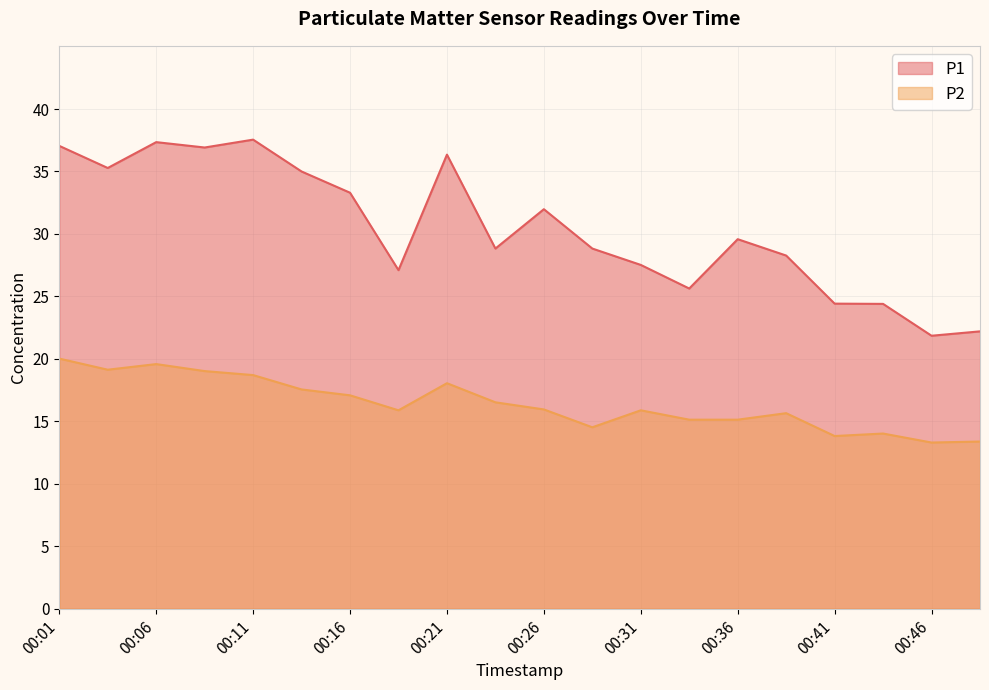

Between 00:01 and 00:38, which series saw the biggest shift?

P1